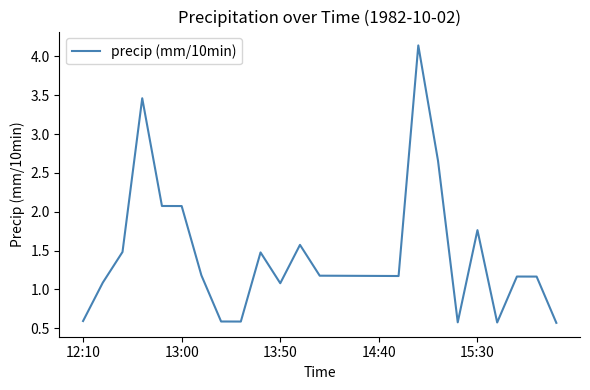

What is the minimum value shown in the chart?

0.6